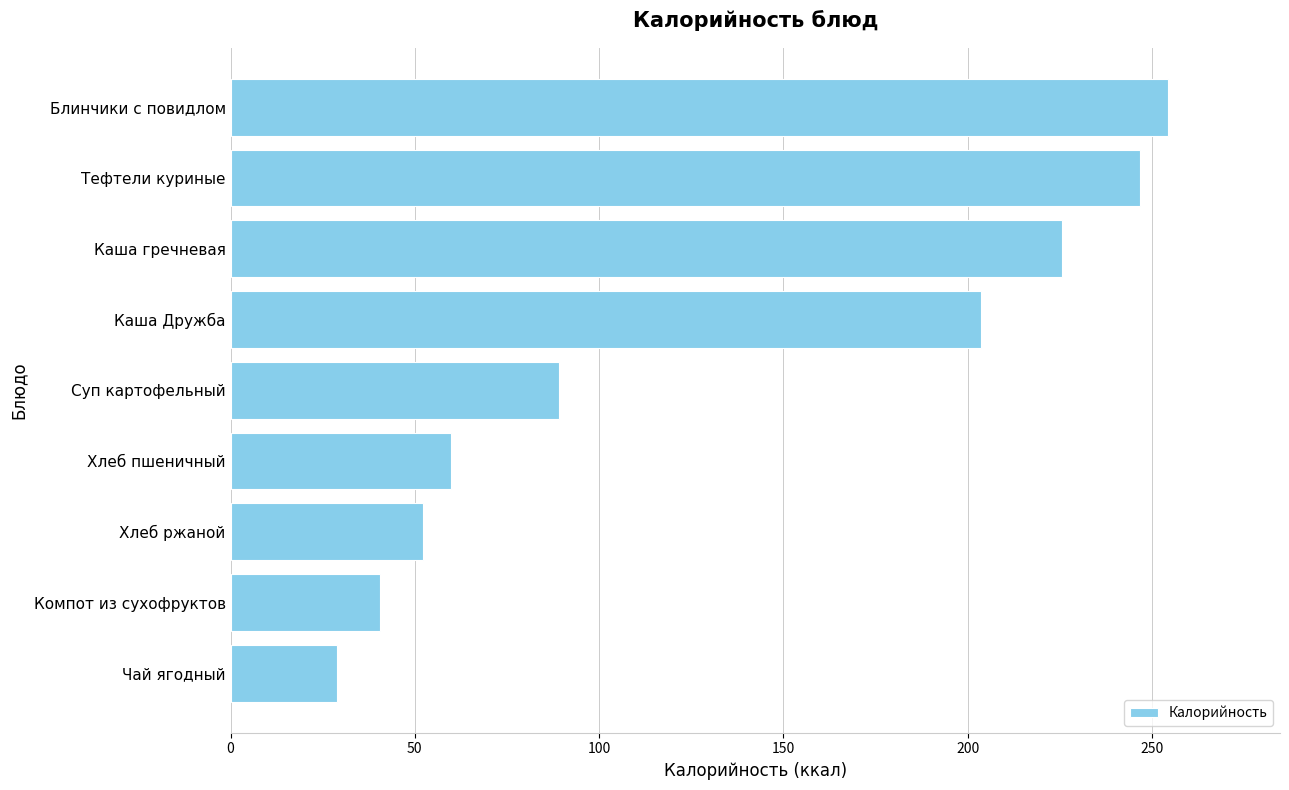

Which label corresponds to the largest value in the chart?

Блинчики с повидлом